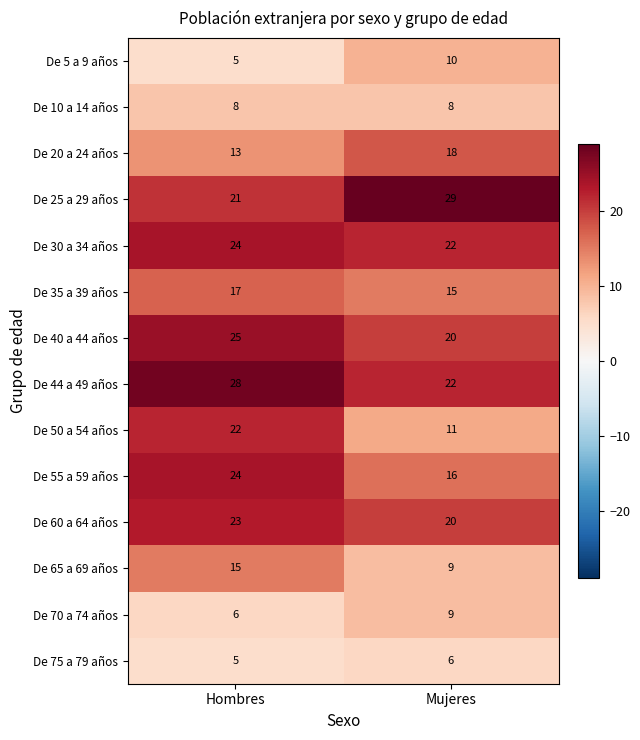

How many categories are shown in the chart?

2